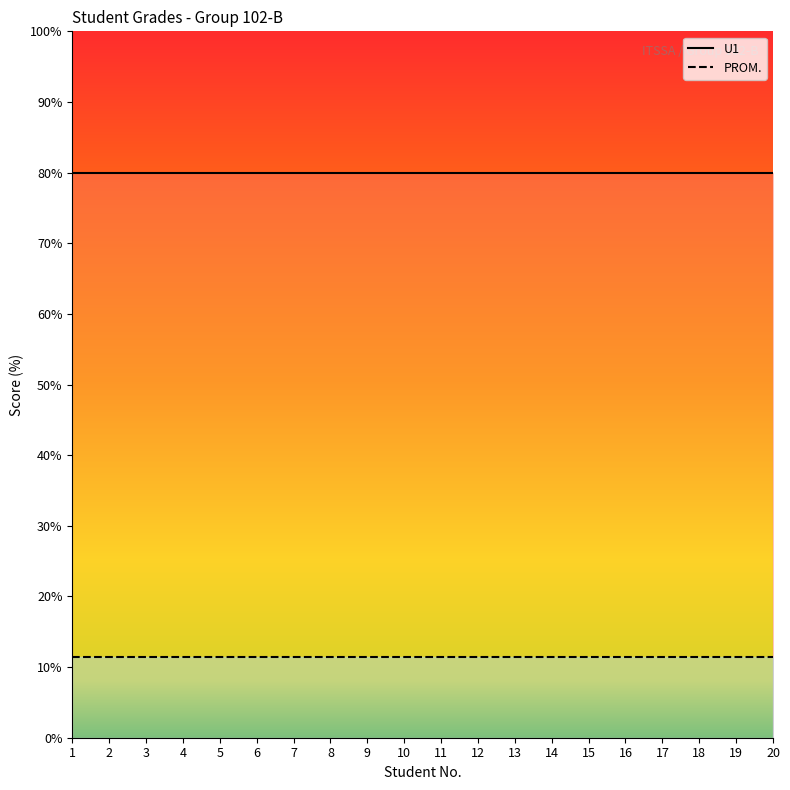

How many data points does each series have?

20